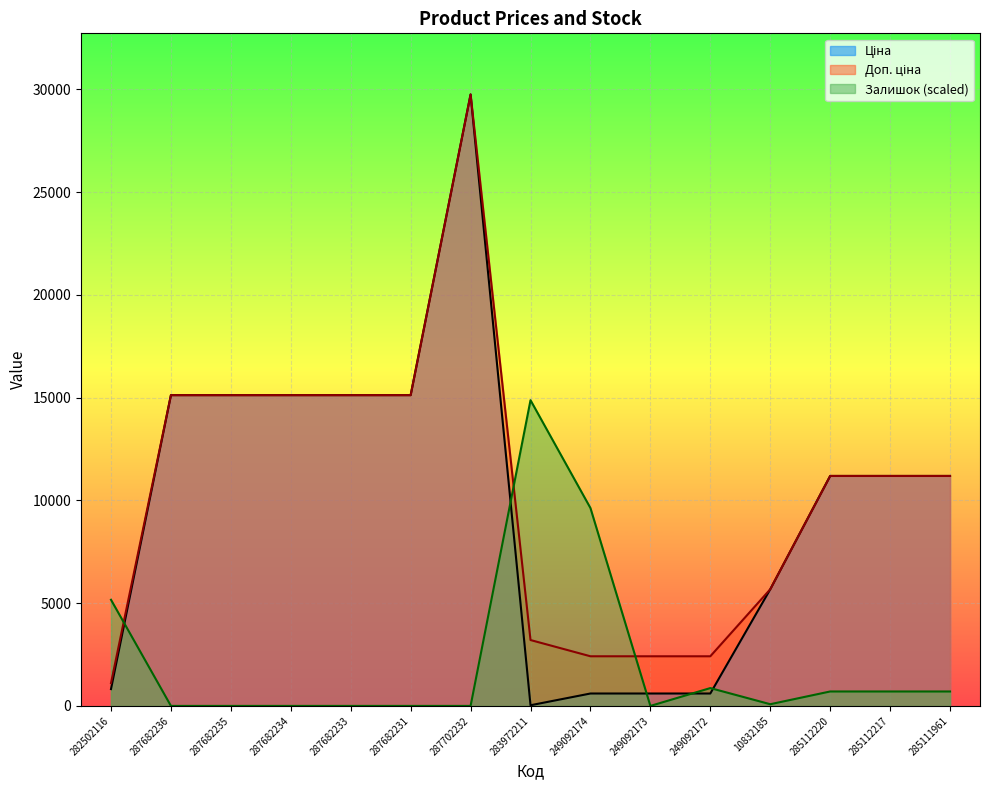

Is it true that Доп. ціна equals 15120.0 at 287682231?

True